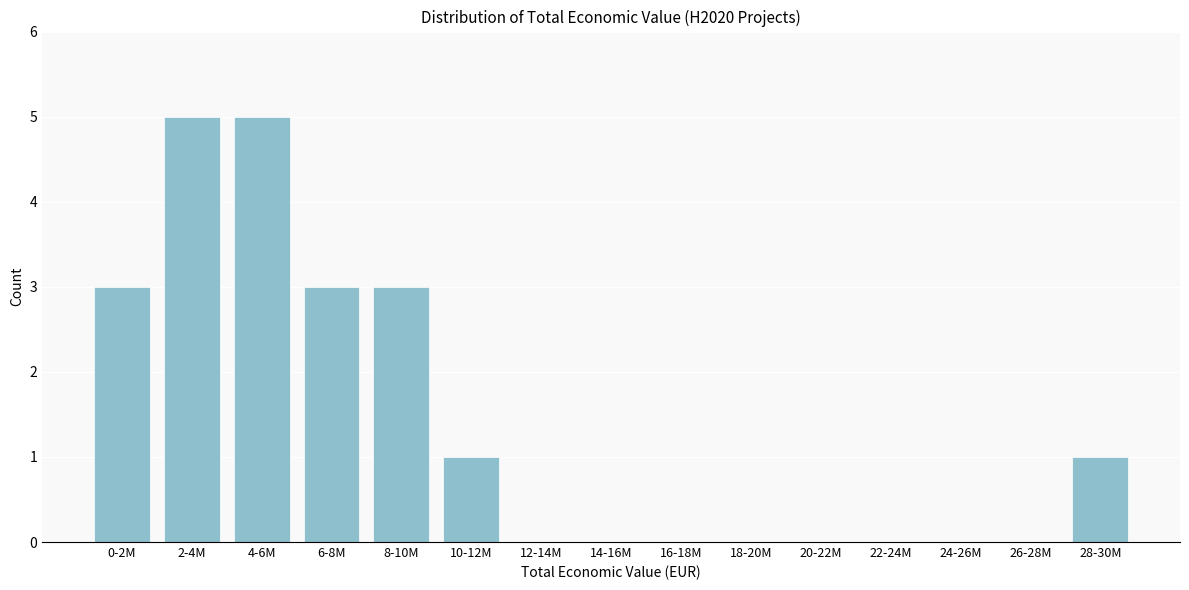

Reading left to right, transcribe all the data shown in this chart.

0-2M=3	2-4M=5	4-6M=5	6-8M=3	8-10M=3	10-12M=1	12-14M=0	14-16M=0	16-18M=0	18-20M=0	20-22M=0	22-24M=0	24-26M=0	26-28M=0	28-30M=1